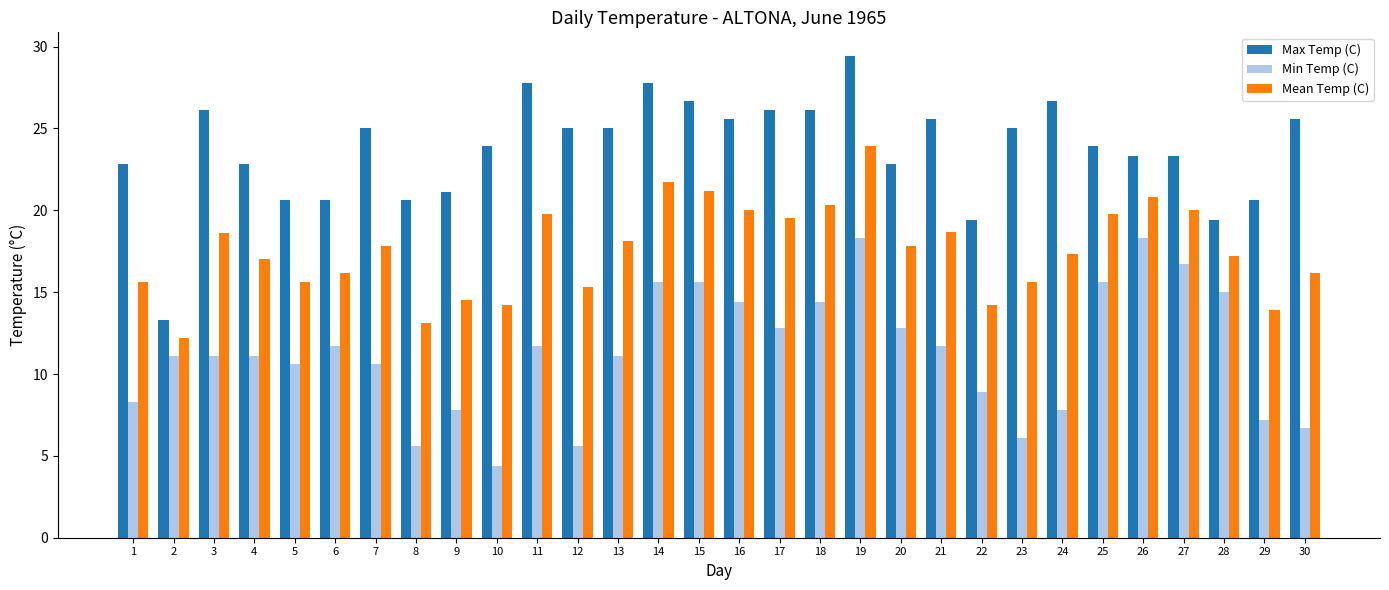

Are the bars grouped side by side (vs. stacked)?

Yes